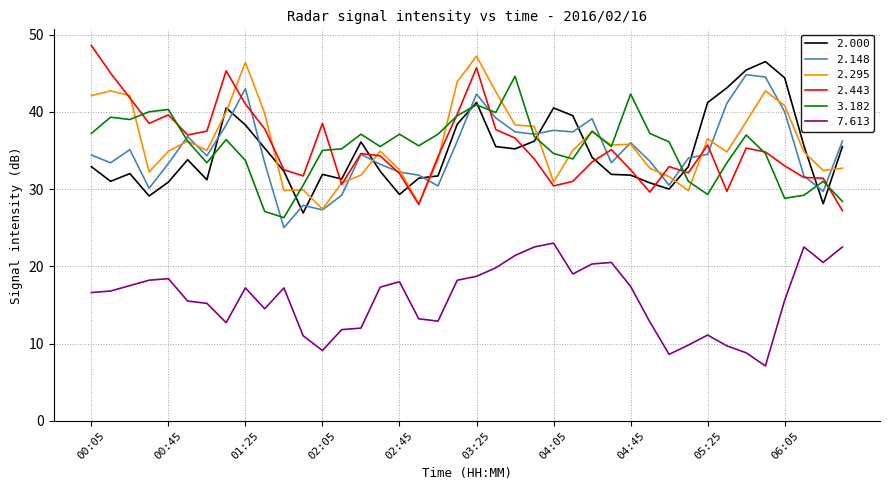

What is the minimum value for 2.443?

27.2